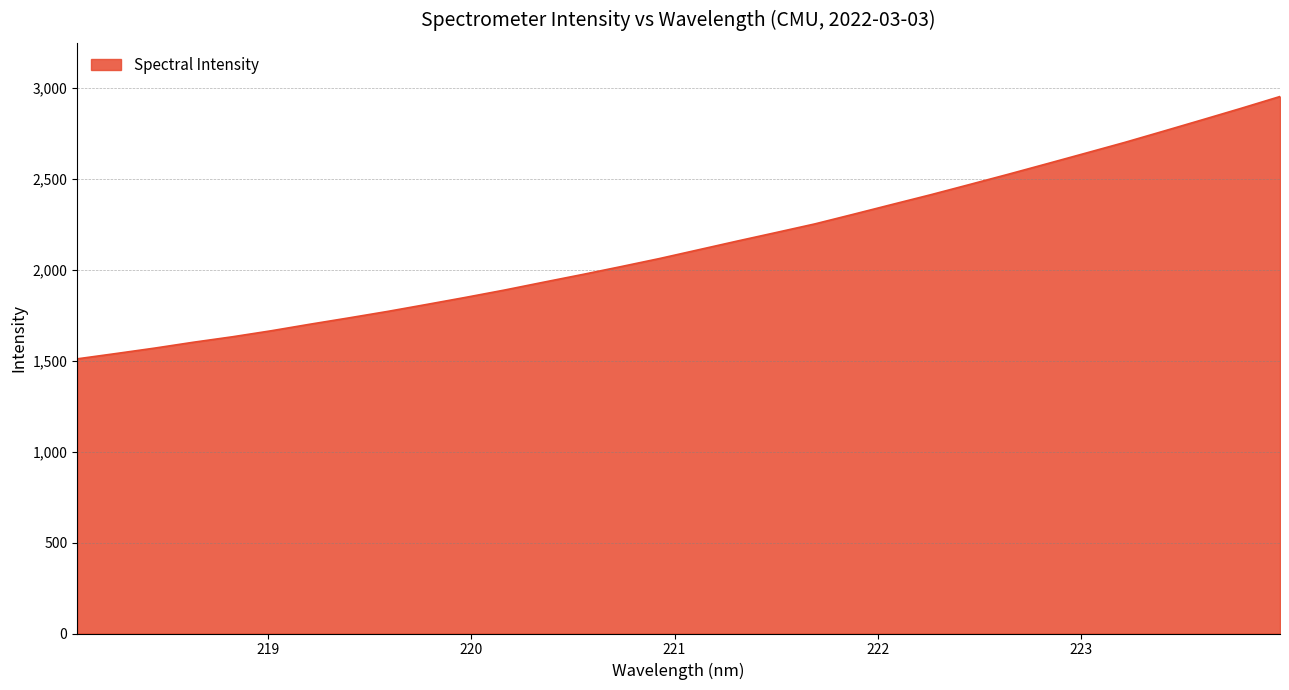

True or false: the data has more than 1 interior local peaks.

False